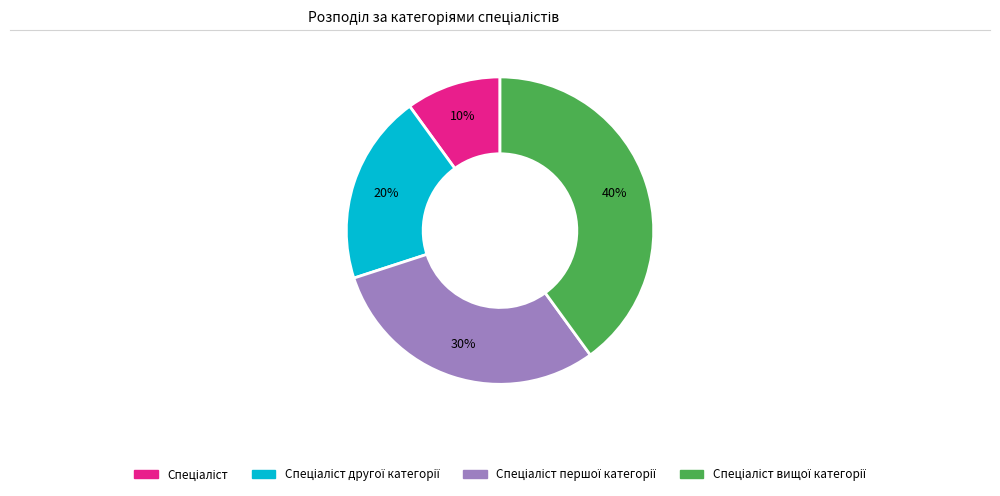

To the nearest percent, what is the difference between the largest and smallest slice percentages?

30%